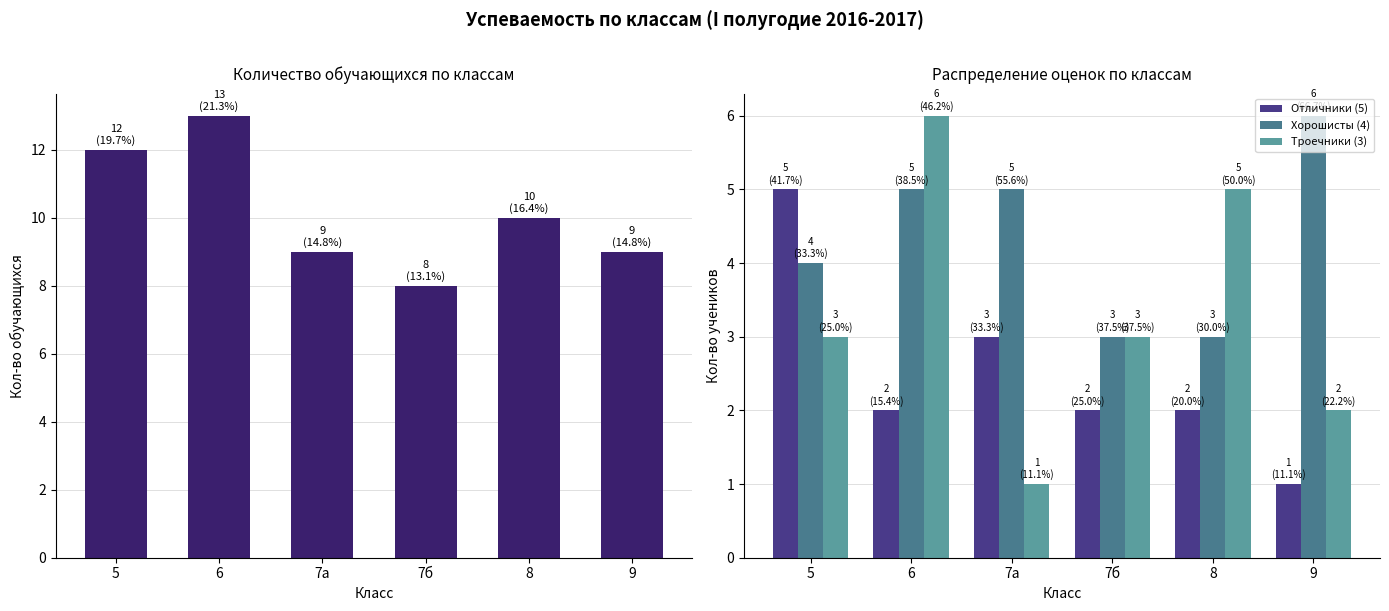

Which series has the widest spread of values?

Кол-во обучающихся